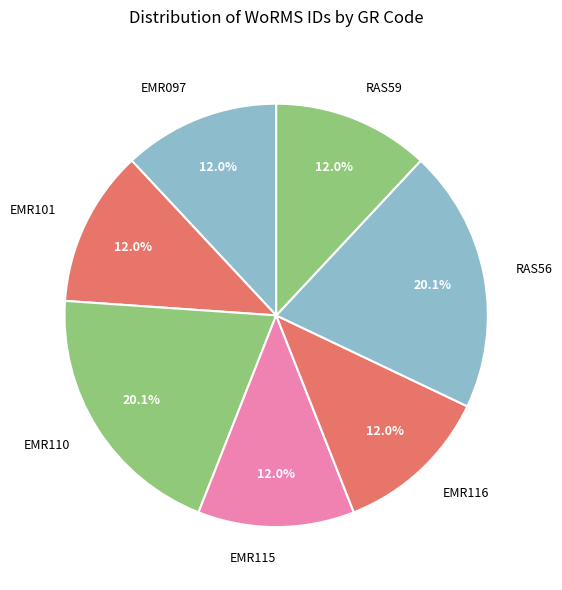

How many slices are in this pie chart?

7